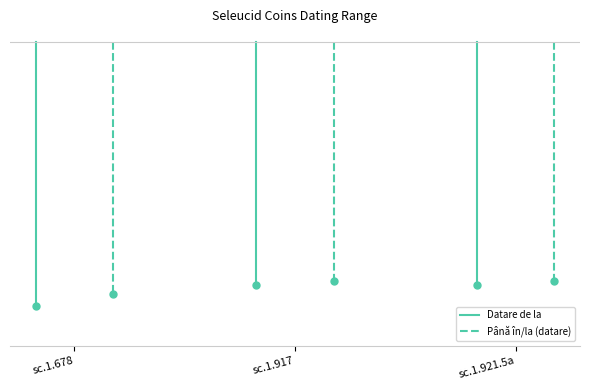

Rank the series by their average value, from lowest to highest.

Datare de la, Până în/la (datare)